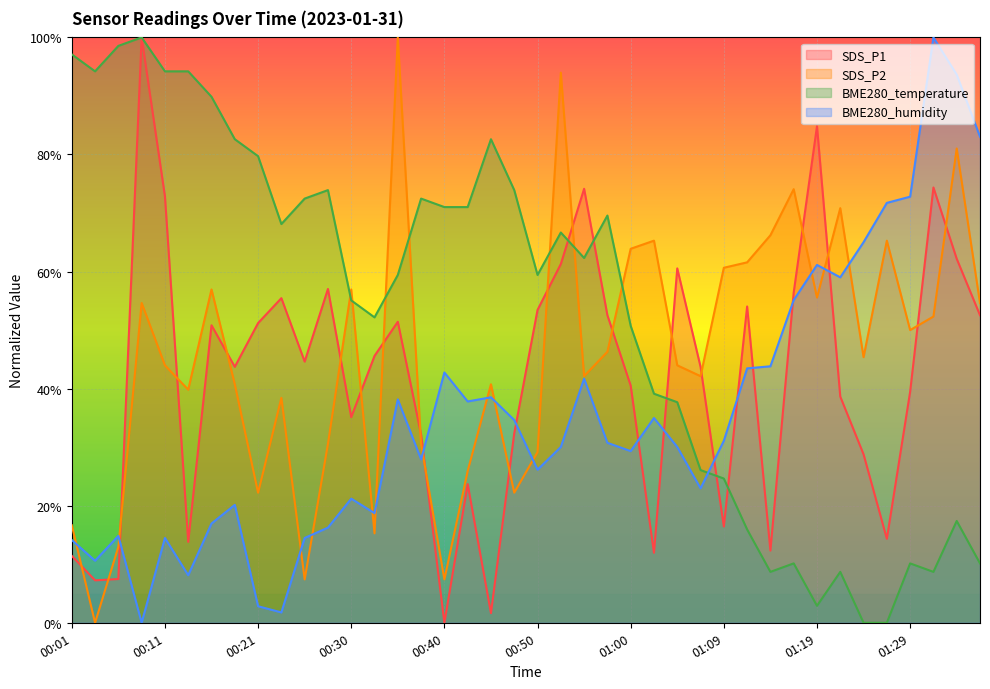

At how many categories does at least one series exceed 0?

40